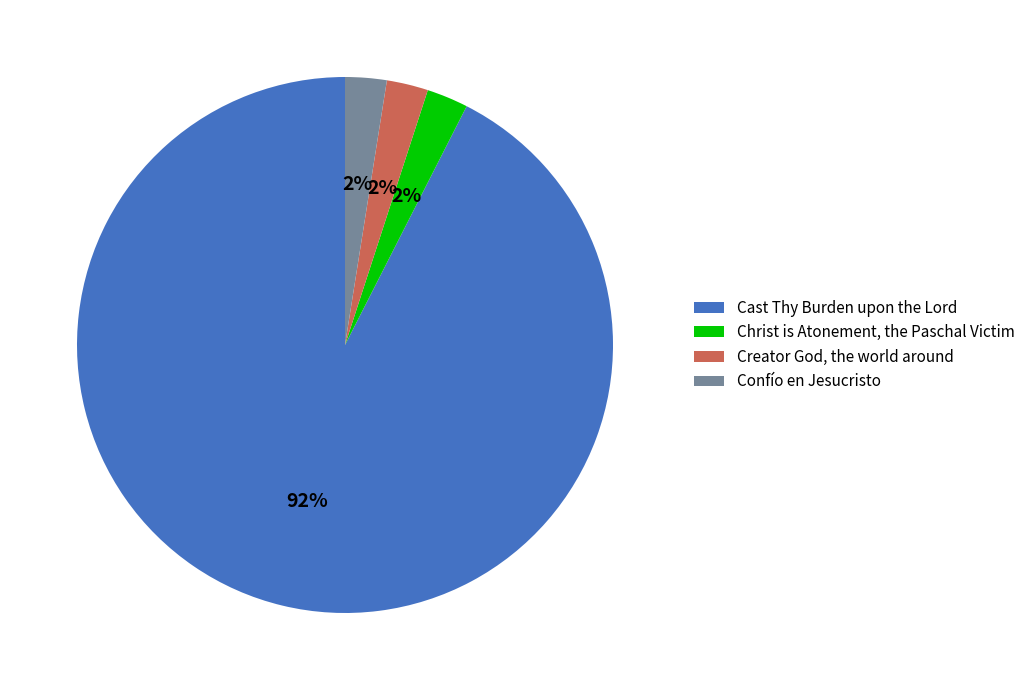

Does Cast Thy Burden upon the Lord represent more than half of the total?

Yes